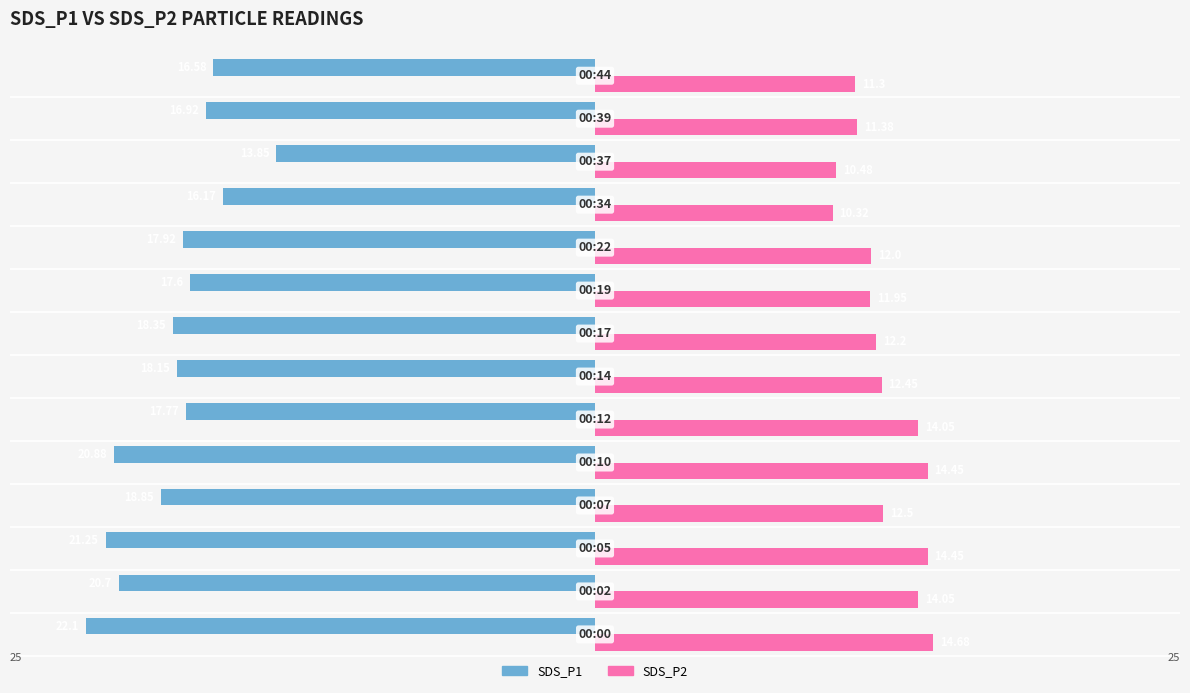

What are all the series names shown in the legend?

SDS_P1, SDS_P2